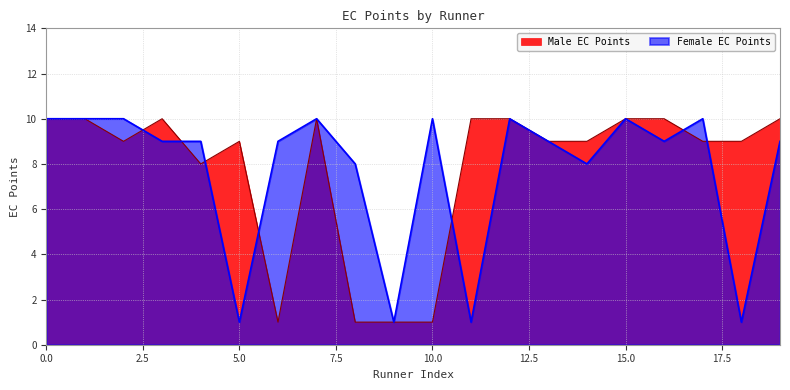

True or false: Male EC Points and Female EC Points cross at least once.

True